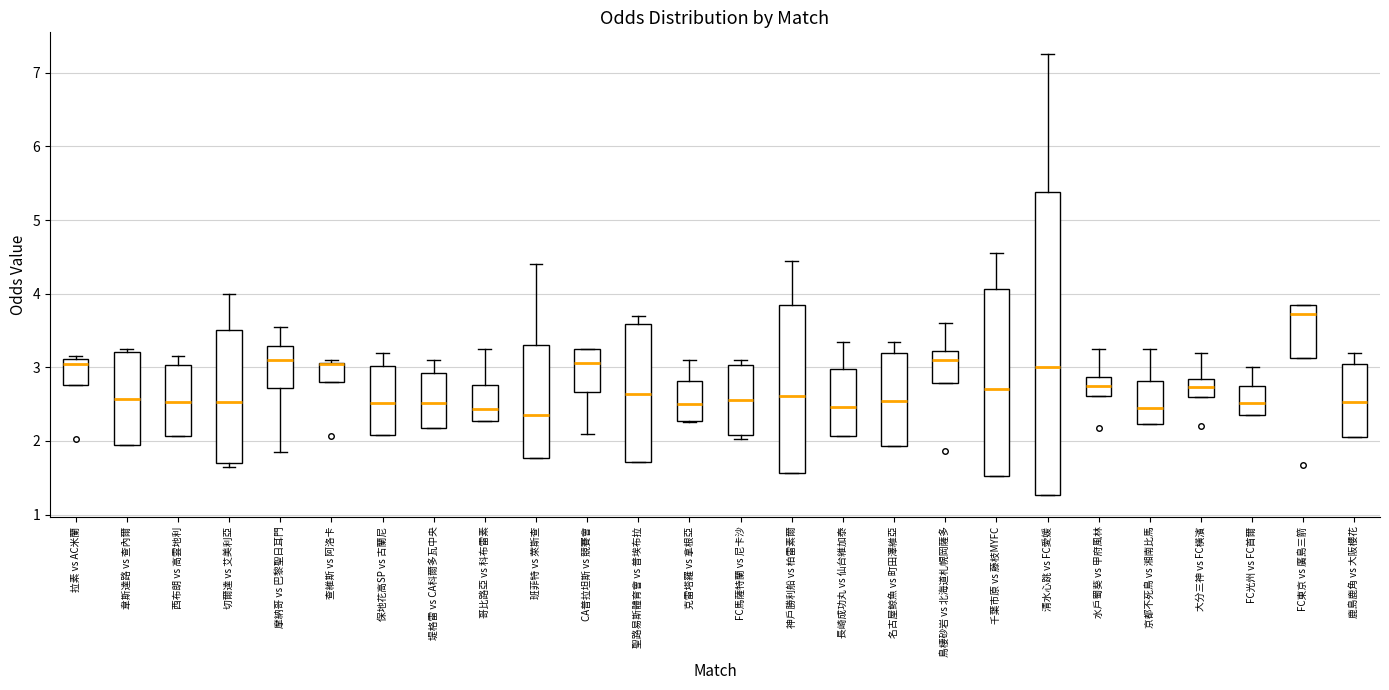

Reading left to right, transcribe this box plot: for each box, give where its median line is, the range the box spans, and where its two whiskers end, as read against the y-axis. The values are not printed on the chart, so give them approximately, as read against the axis.

拉素 vs AC米蘭: median 3.1 (just below the box's upper edge), box 2.8 to 3.1, whiskers 2.8 to 3.2
韋斯達路 vs 查內爾: median 2.6, box 1.9 to 3.2, whiskers 1.9 to 3.3
西布朗 vs 高雲地利: median 2.5, box 2.1 to 3.0, whiskers 2.1 to 3.2
切爾達 vs 艾美利亞: median 2.5, box 1.7 to 3.5, whiskers 1.7 (just below the box's lower edge) to 4.0
摩納哥 vs 巴黎聖日耳門: median 3.1, box 2.7 to 3.3, whiskers 1.9 to 3.6
查維斯 vs 阿洛卡: median 3.1 (drawn on the box's upper edge), box 2.8 to 3.1, whiskers 2.8 to 3.1 (just above the box's upper edge)
保地花高SP vs 古蘭尼: median 2.5, box 2.1 to 3.0, whiskers 2.1 to 3.2
堤格雷 vs CA科爾多瓦中央: median 2.5, box 2.2 to 2.9, whiskers 2.2 to 3.1
哥比路亞 vs 科布雷素: median 2.4, box 2.3 to 2.8, whiskers 2.3 to 3.3
班菲特 vs 萊斯查: median 2.4, box 1.8 to 3.3, whiskers 1.8 to 4.4
CA普拉坦斯 vs 競賽會: median 3.1, box 2.7 to 3.3, whiskers 2.1 to 3.3
聖路易斯體育會 vs 普埃布拉: median 2.6, box 1.7 to 3.6, whiskers 1.7 to 3.7
克雷塔羅 vs 拿根亞: median 2.5, box 2.3 to 2.8, whiskers 2.3 to 3.1
FC馬薩特蘭 vs 尼卡沙: median 2.6, box 2.1 to 3.0, whiskers 2.0 to 3.1
神戶勝利船 vs 柏雷素爾: median 2.6, box 1.6 to 3.9, whiskers 1.6 to 4.5
長崎成功丸 vs 仙台維加泰: median 2.5, box 2.1 to 3.0, whiskers 2.1 to 3.4
名古屋鯨魚 vs 町田澤維亞: median 2.5, box 1.9 to 3.2, whiskers 1.9 to 3.4
鳥棲砂岩 vs 北海道札幌岡薩多: median 3.1, box 2.8 to 3.2, whiskers 2.8 to 3.6
千葉市原 vs 藤枝MYFC: median 2.7, box 1.5 to 4.1, whiskers 1.5 to 4.6
清水心跳 vs FC愛媛: median 3.0, box 1.3 to 5.4, whiskers 1.3 to 7.3
水戶蜀葵 vs 甲府風林: median 2.8, box 2.6 to 2.9, whiskers 2.6 to 3.3
京都不死鳥 vs 湘南比馬: median 2.4, box 2.2 to 2.8, whiskers 2.2 to 3.3
大分三神 vs FC橫濱: median 2.7, box 2.6 to 2.8, whiskers 2.6 to 3.2
FC光州 vs FC首爾: median 2.5, box 2.4 to 2.8, whiskers 2.4 to 3.0
FC東京 vs 廣島三箭: median 3.7, box 3.1 to 3.9, whiskers 3.1 to 3.9
鹿島鹿角 vs 大阪櫻花: median 2.5, box 2.1 to 3.1, whiskers 2.1 to 3.2